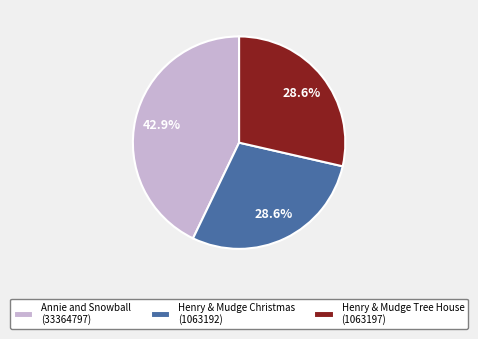

Does Henry & Mudge Tree House (1063197) represent more than half of the total?

No